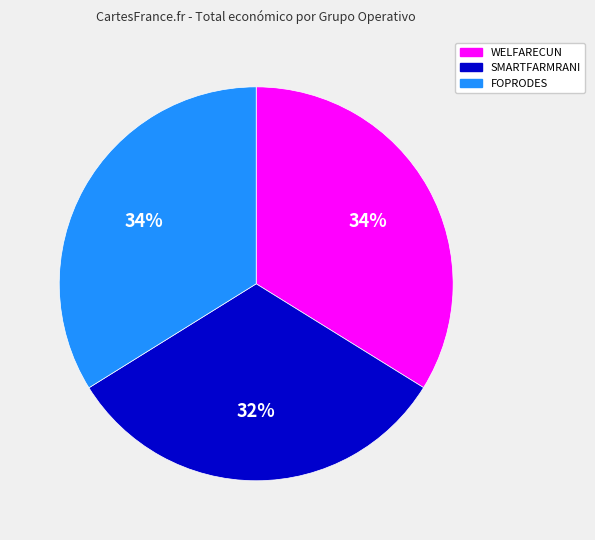

To the nearest percent, what is the difference between the largest and smallest slice percentages?

2%